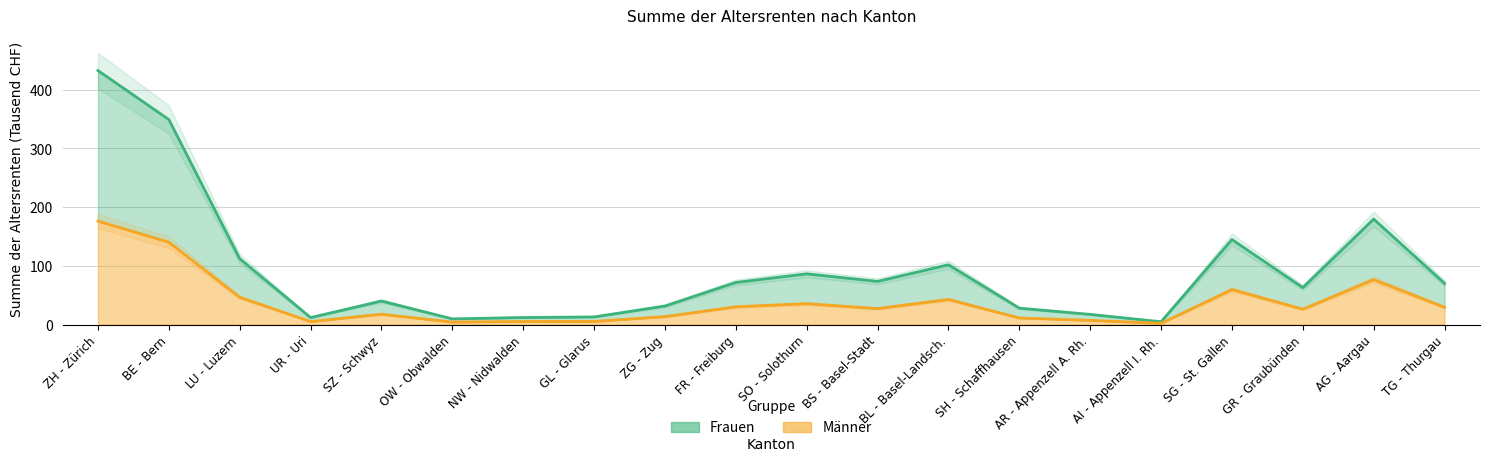

Does the chart display data point markers on the line(s)?

No